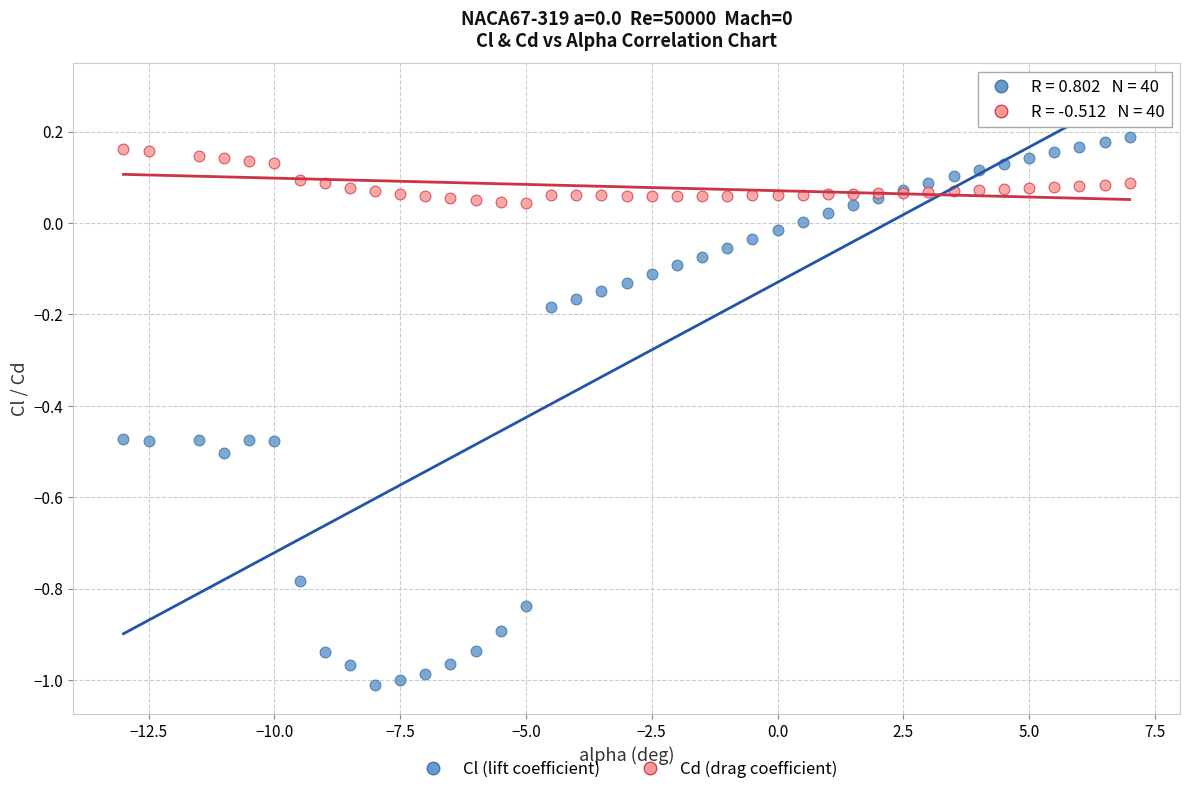

Which series has the largest Y range (max minus min)?

Cl (lift coefficient)